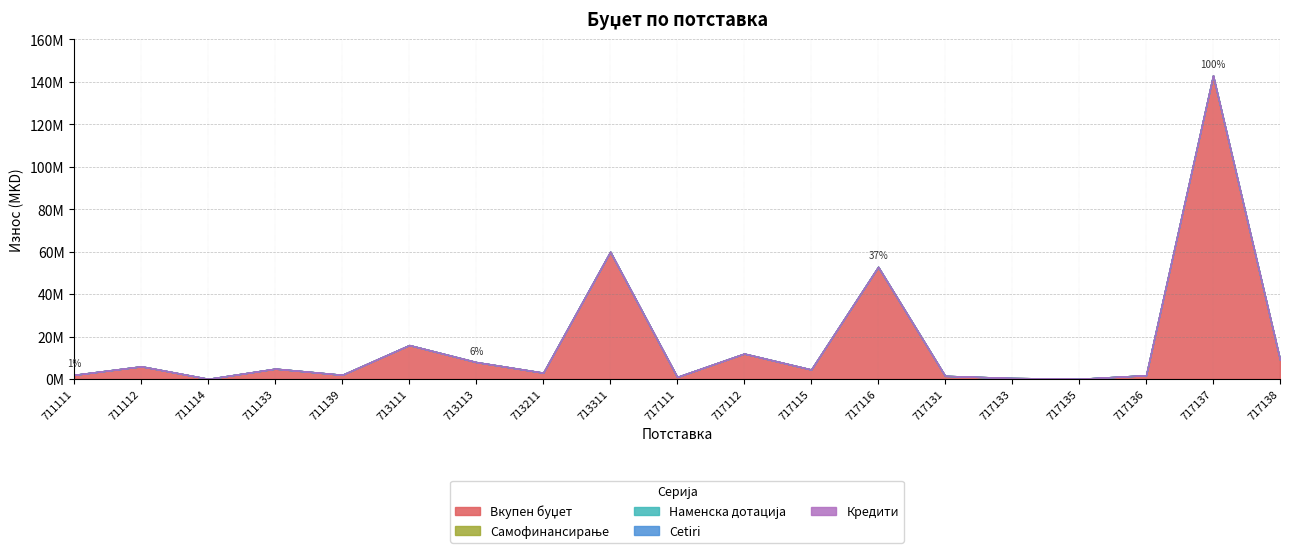

What is the total value across all series at 717111?

1000000